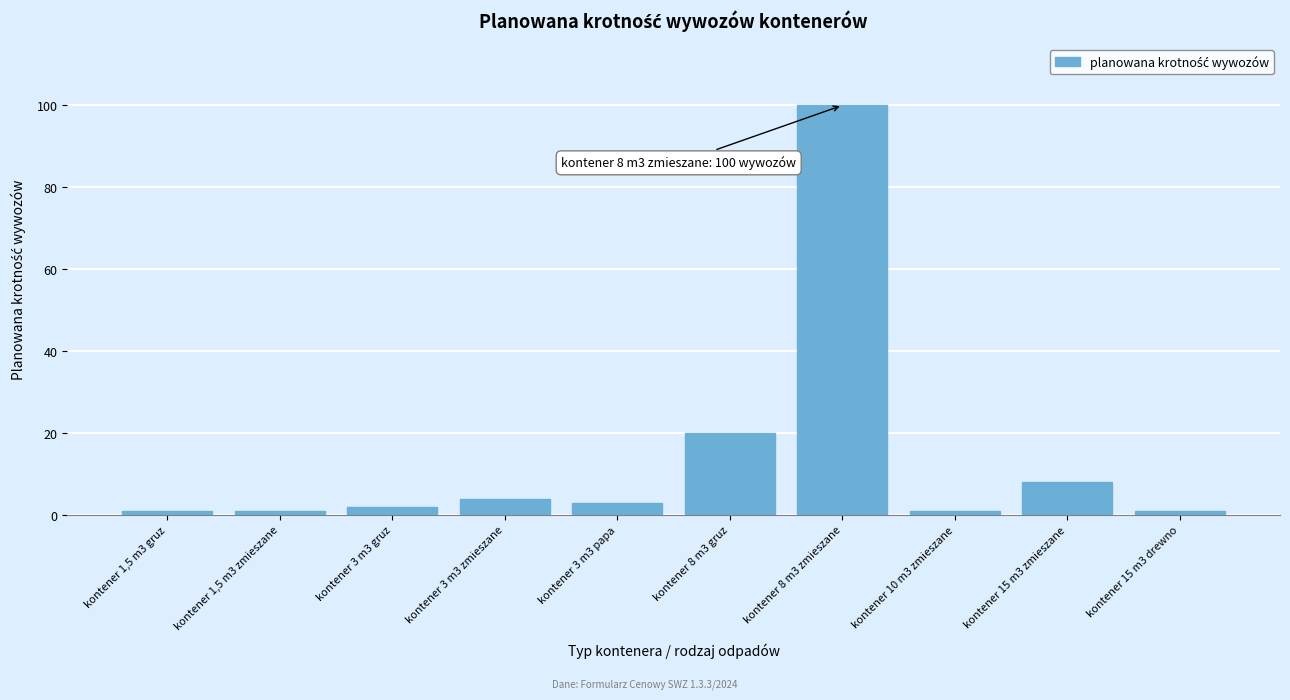

Reading left to right, list all the values displayed in this chart.

kontener 1,5 m3 gruz=1	kontener 1,5 m3 zmieszane=1	kontener 3 m3 gruz=2	kontener 3 m3 zmieszane=4	kontener 3 m3 papa=3	kontener 8 m3 gruz=20	kontener 8 m3 zmieszane=100	kontener 10 m3 zmieszane=1	kontener 15 m3 zmieszane=8	kontener 15 m3 drewno=1